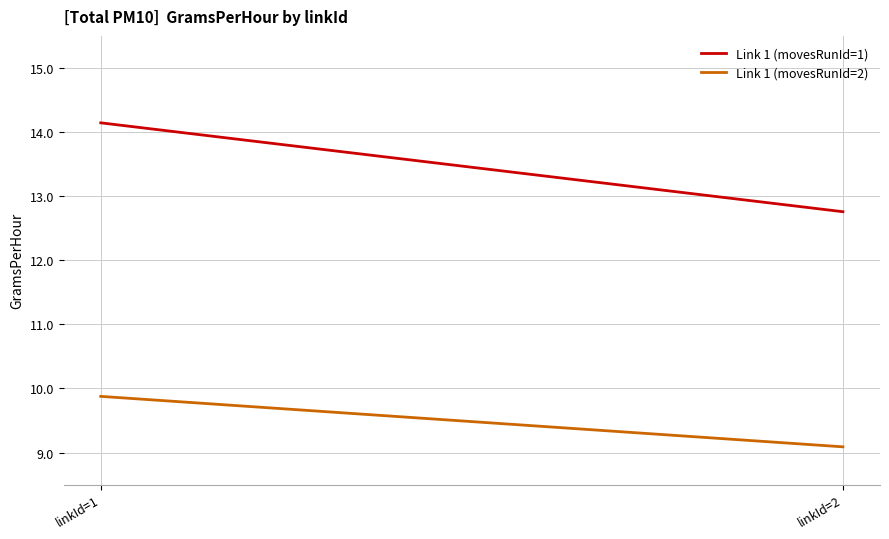

Is the value of Link 1 (movesRunId=2) at linkId=1 greater than the value of Link 1 (movesRunId=1) at linkId=1?

No